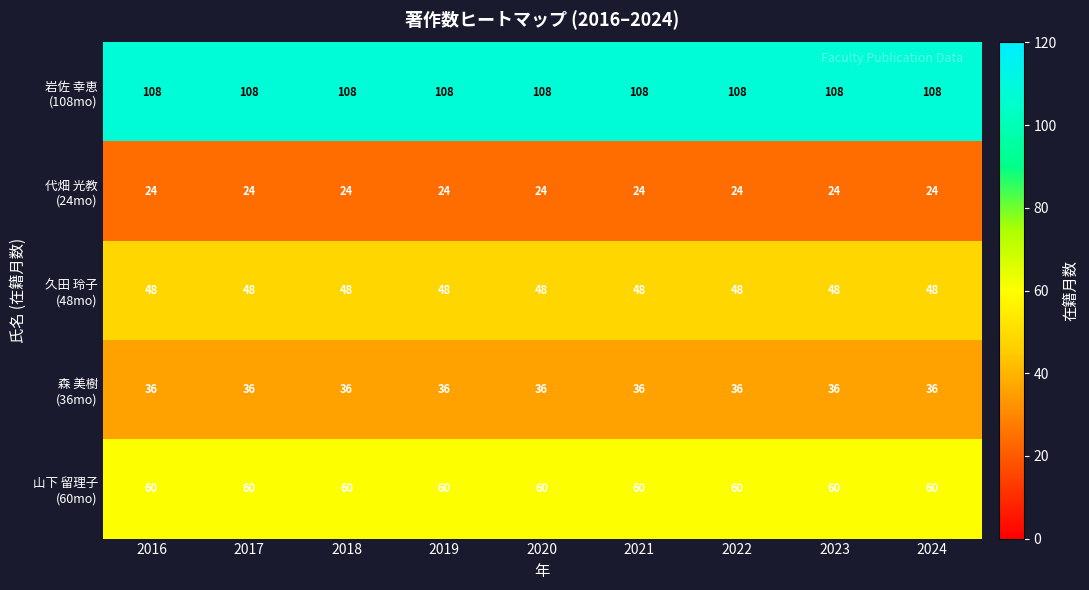

At how many categories does at least one series exceed 104?

9